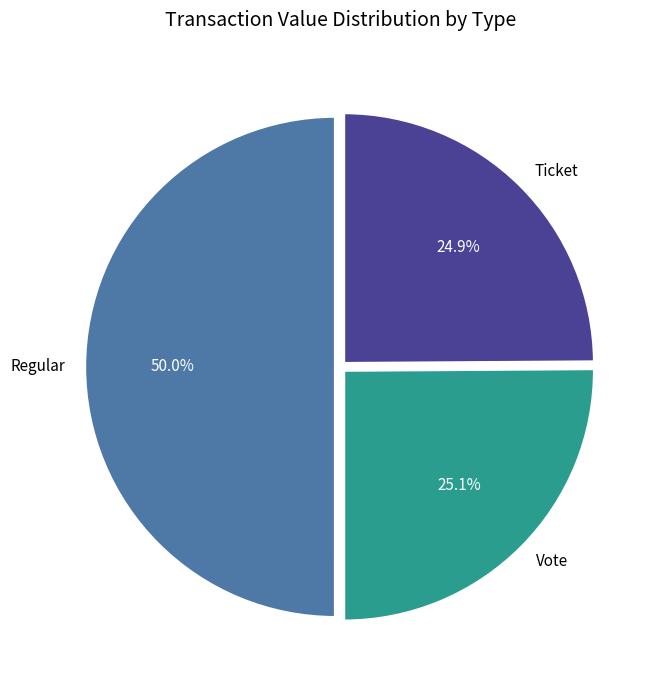

Count the number of slices in the pie.

3